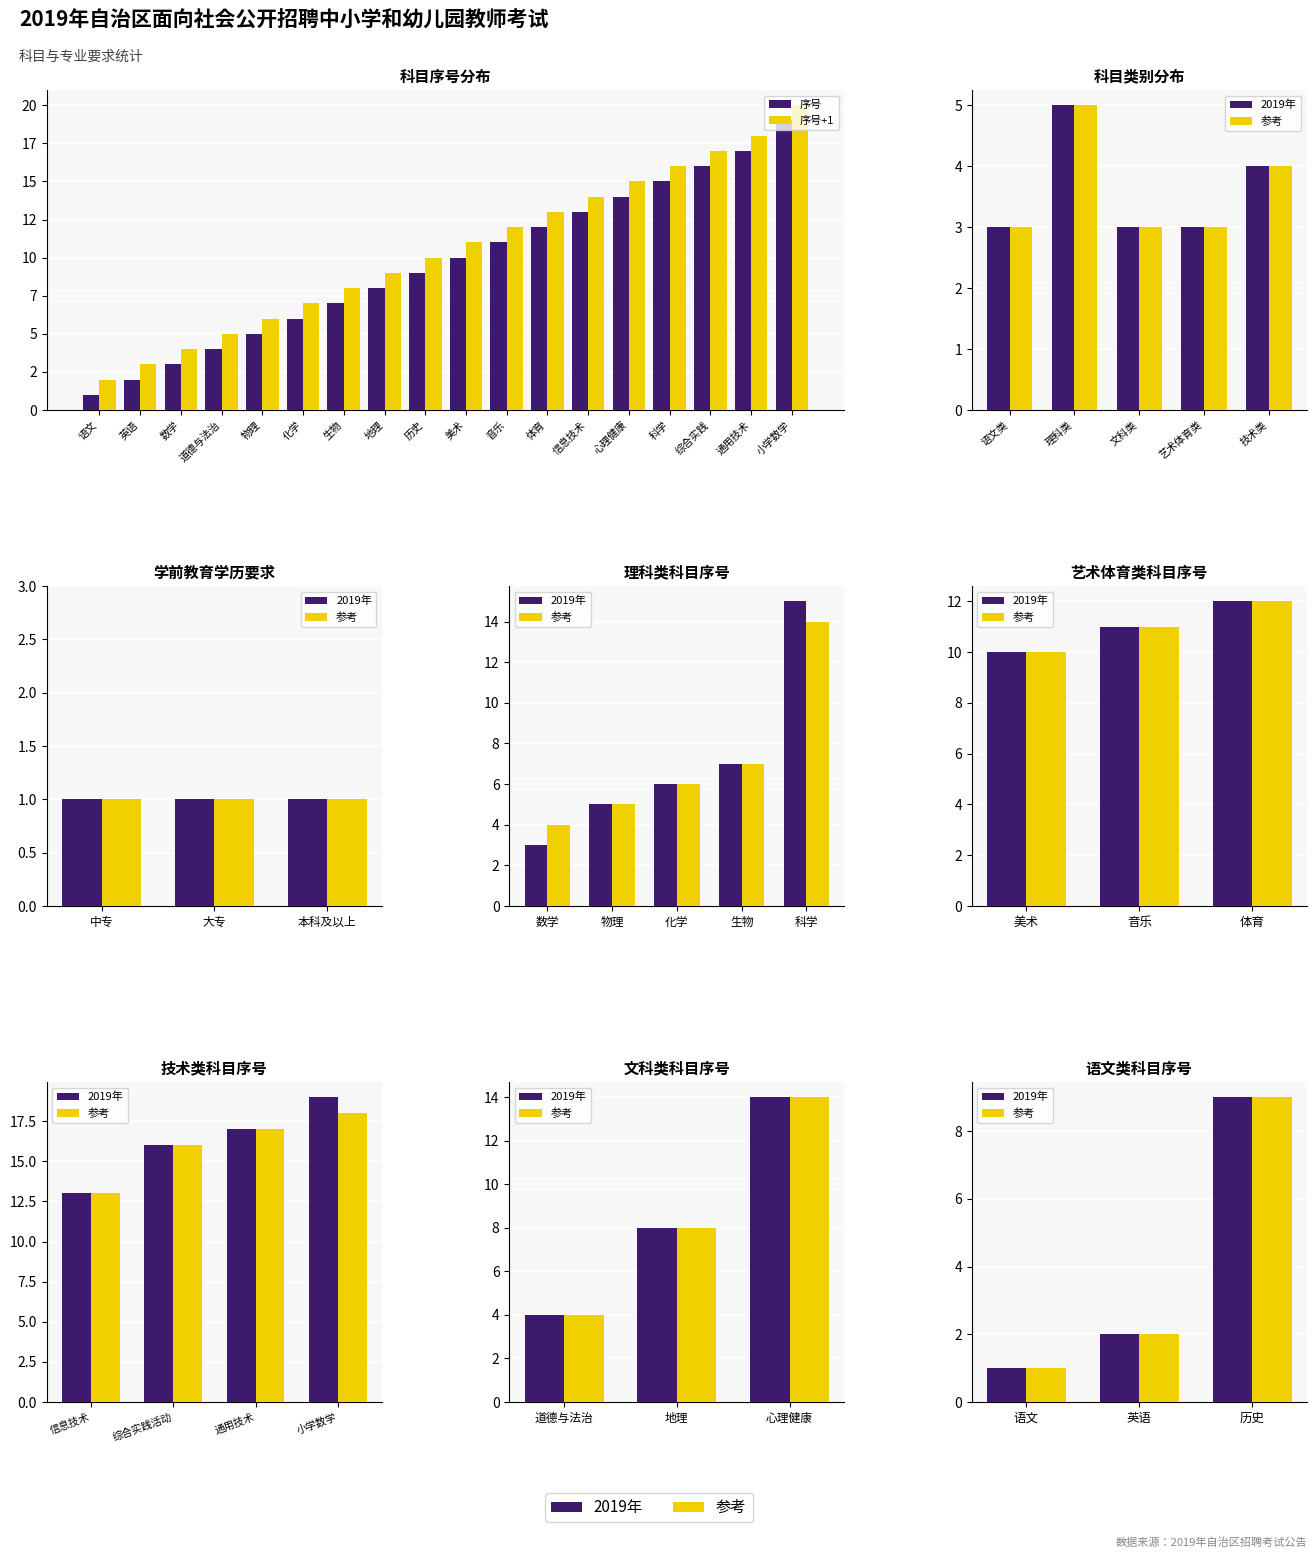

What is the ratio of the value at 数学 to the value at 历史?

0.3